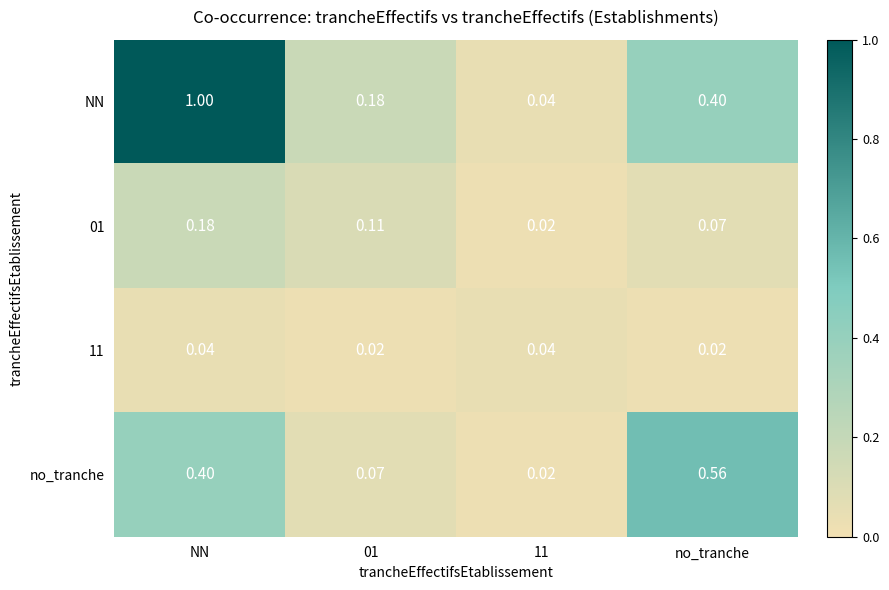

How many categories are shown in the chart?

4